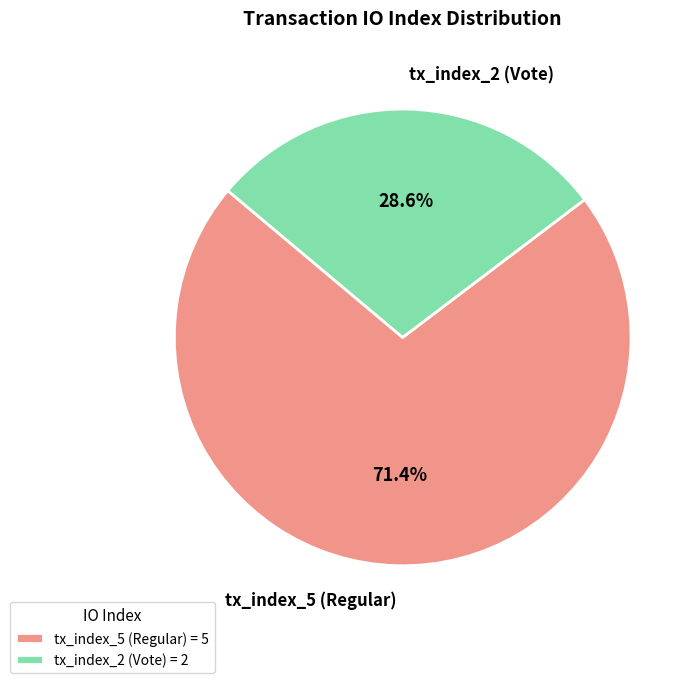

The tx_index_2 (Vote) slice represents 16% of the pie. True or false?

False